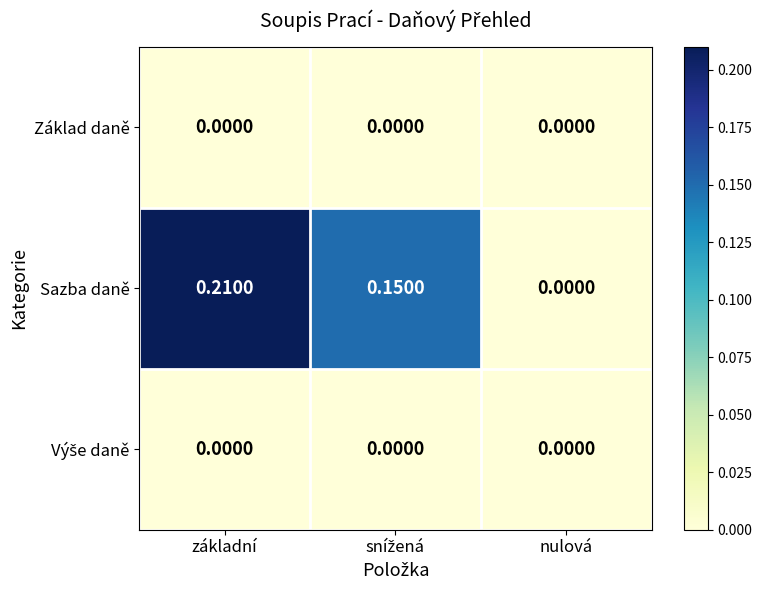

Which series changed the most between základní and nulová?

Sazba daně